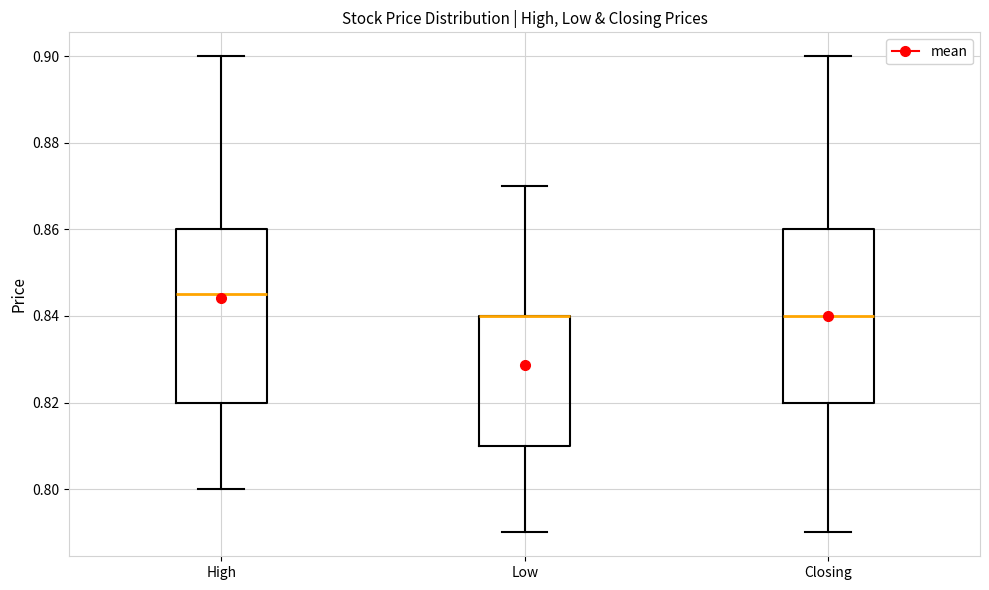

Reading left to right, transcribe this box plot: for each box, give where its median line is, the range the box spans, and where its two whiskers end, as read against the y-axis. The values are not printed on the chart, so give them approximately, as read against the axis.

High: median 0.846, box 0.820 to 0.860, whiskers 0.800 to 0.900
Low: median 0.840 (drawn on the box's upper edge), box 0.810 to 0.840, whiskers 0.790 to 0.870
Closing: median 0.840, box 0.820 to 0.860, whiskers 0.790 to 0.900